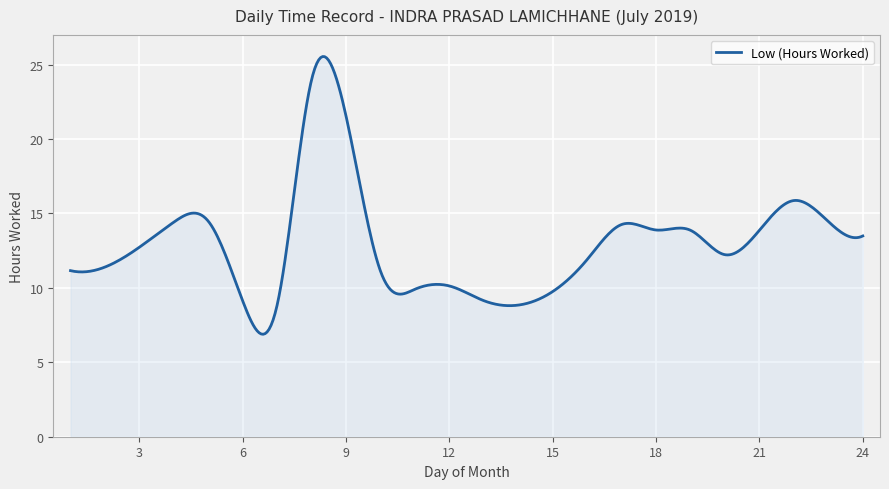

Count the number of categories in the chart.

400